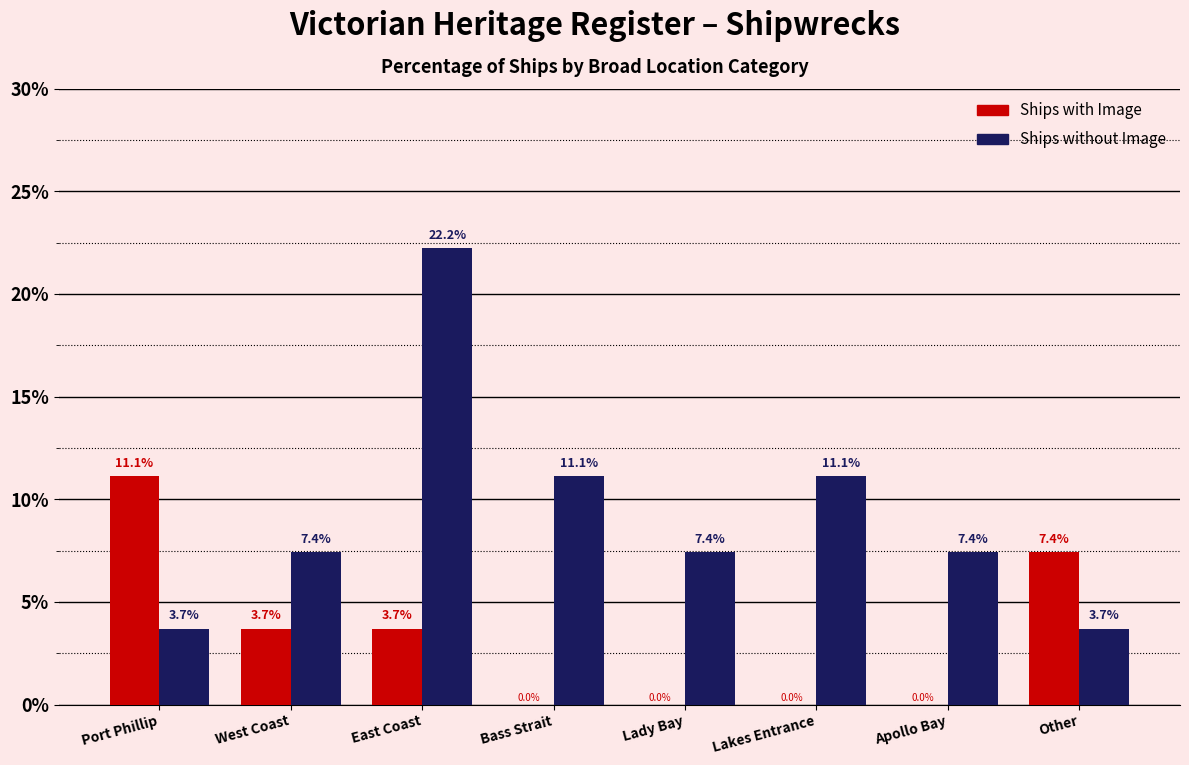

At which label does Ships without Image first exceed 7?

West Coast